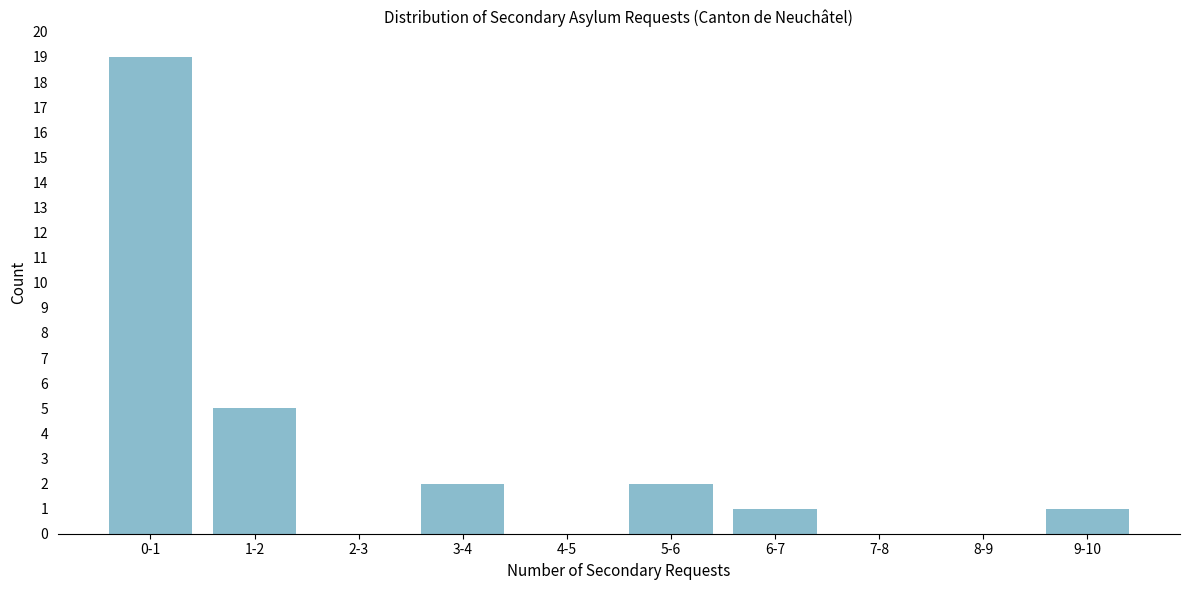

Reading right to left, transcribe all the data shown in this chart.

9-10=1	8-9=0	7-8=0	6-7=1	5-6=2	4-5=0	3-4=2	2-3=0	1-2=5	0-1=19